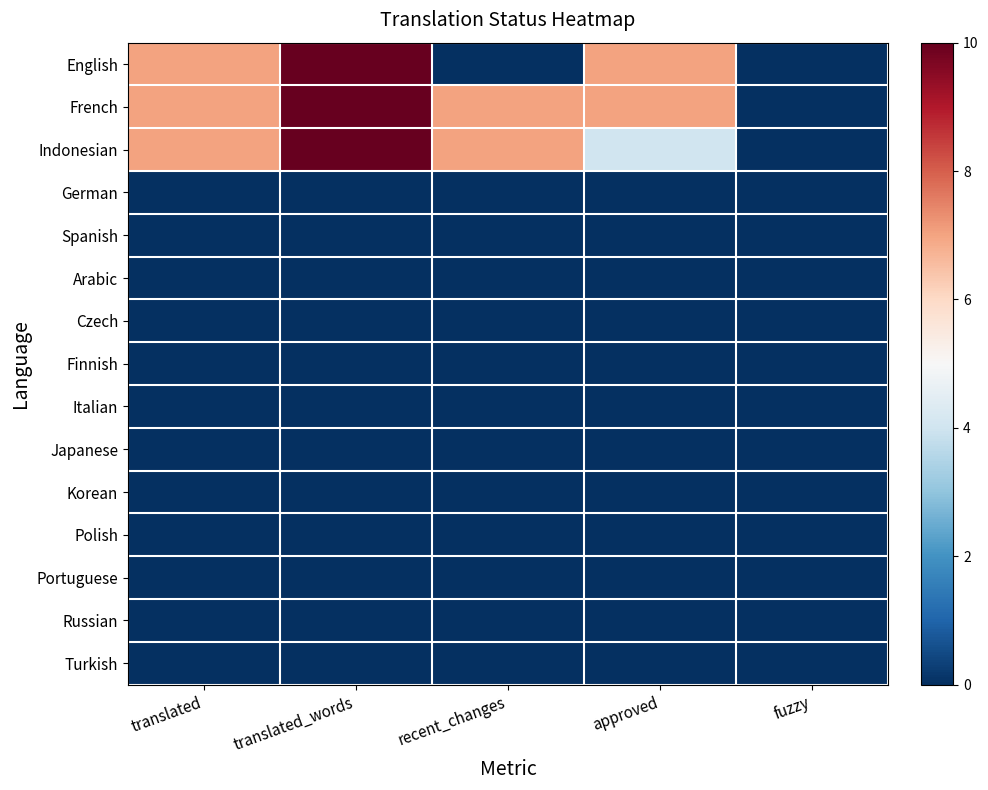

At which category does the chart reach its peak across all series?

translated_words